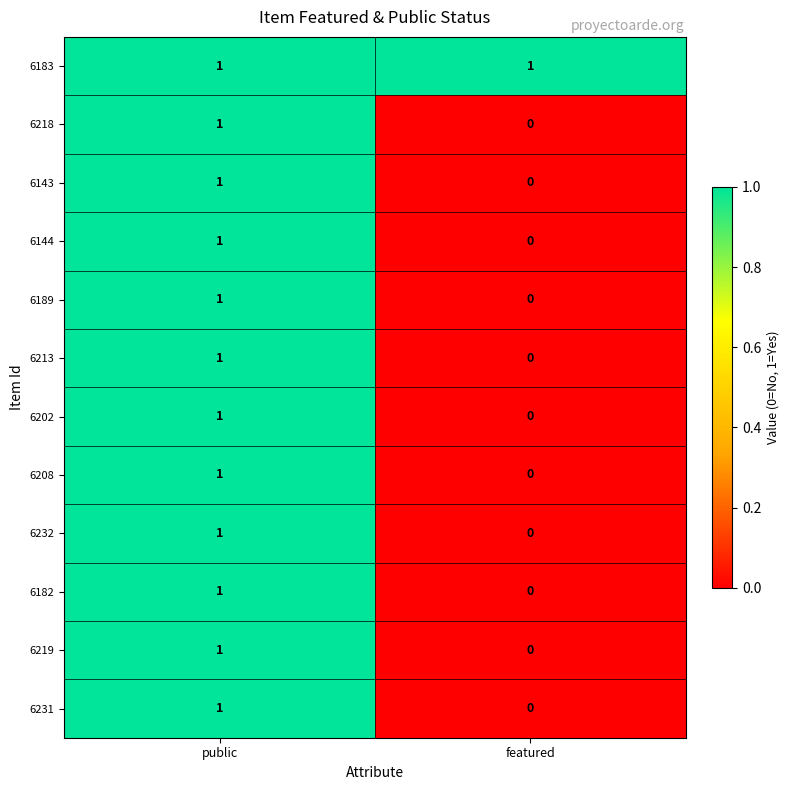

Which category has the lowest value in the 6219 series?

featured